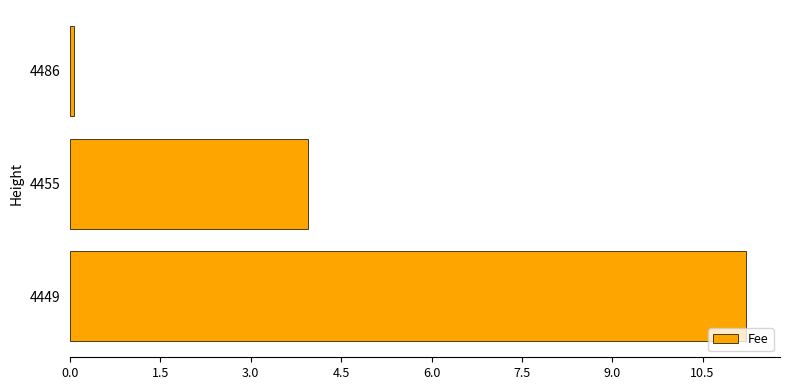

Approximately how many times larger is the value at 4455 compared to 4449?

0.4